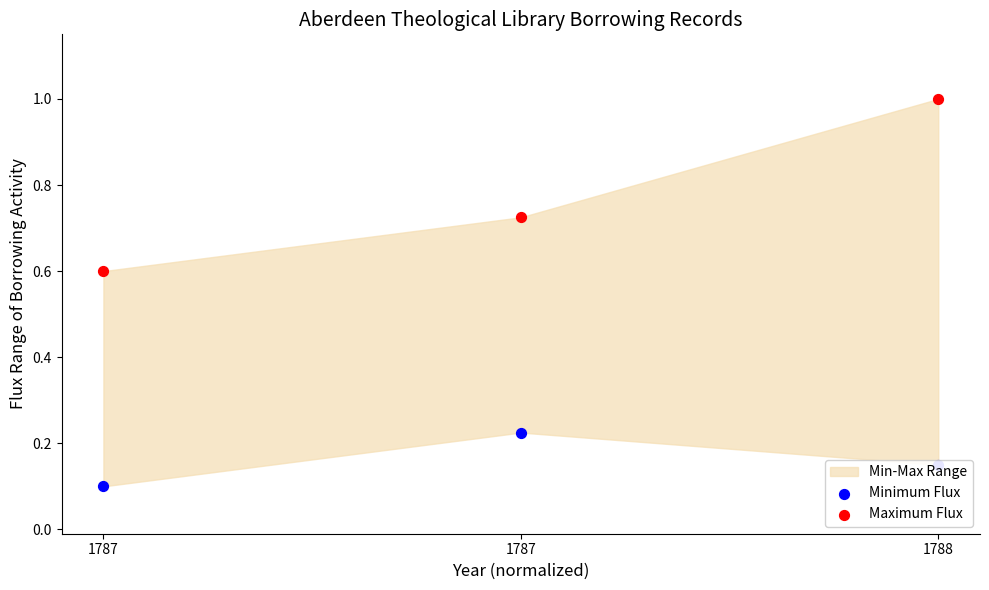

Which series has the largest Y range (max minus min)?

Maximum Flux